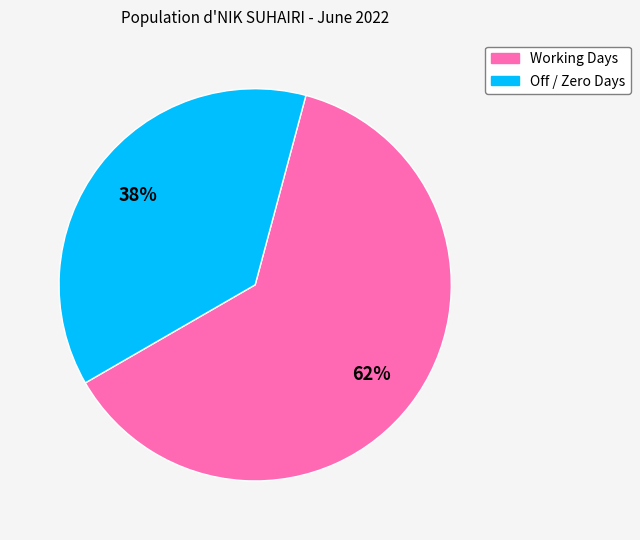

How many slices are in this pie chart?

2